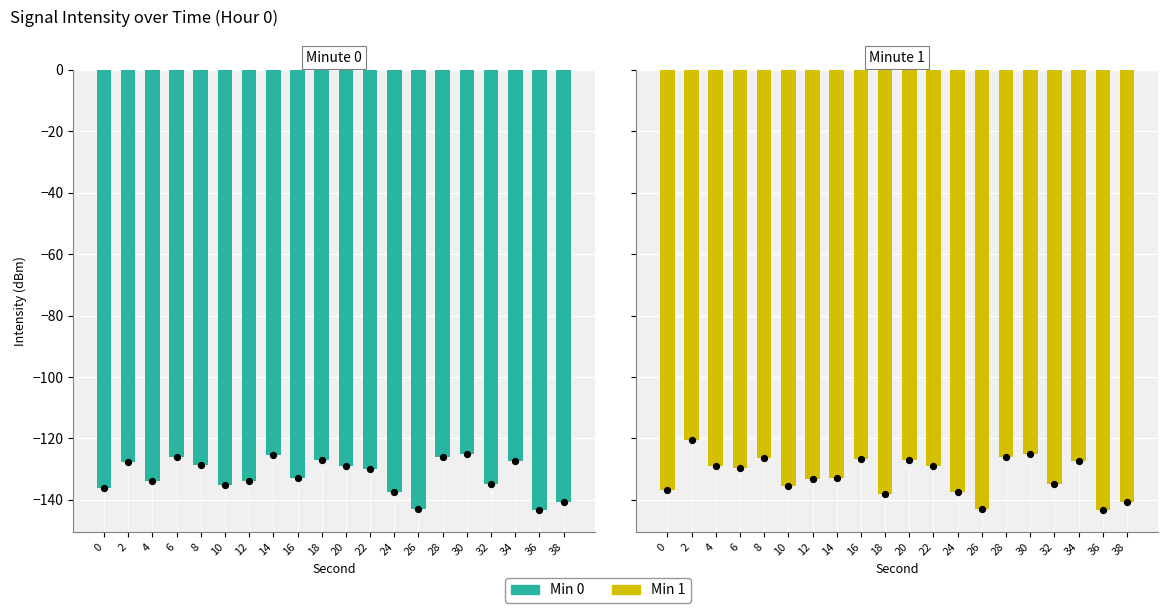

At how many categories does at least one series exceed -135?

14